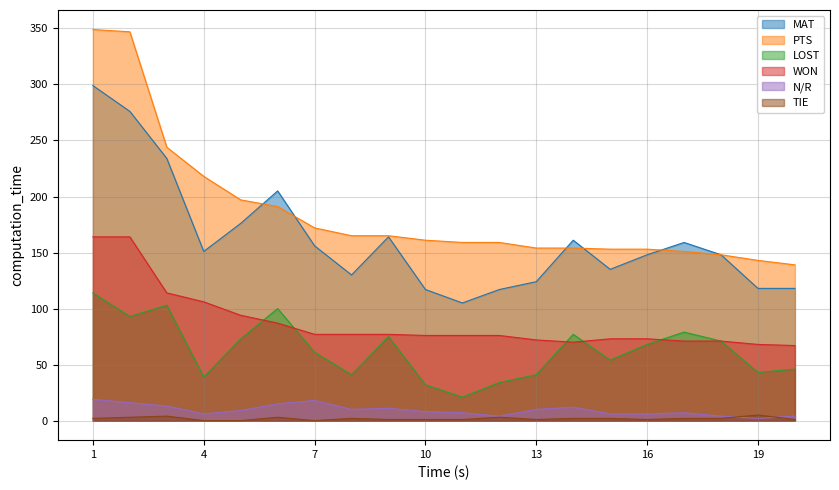

Which series has the largest range (max minus min)?

PTS